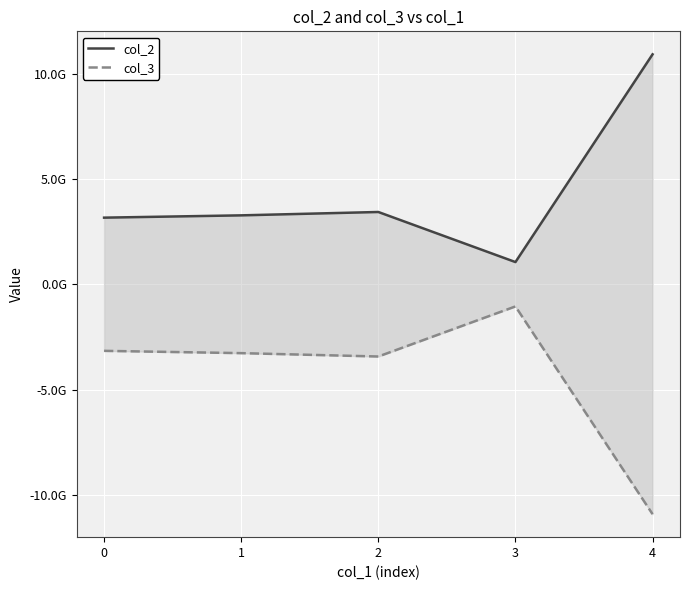

Reading left to right, list all the values displayed in this chart.

col_2: 3160138459.0	3269061425.9	3428704484.0	1052230190.0	10910134558.9
col_3: -3160138459.0	-3269061425.9	-3428704484.0	-1052230190.0	-10910134558.9